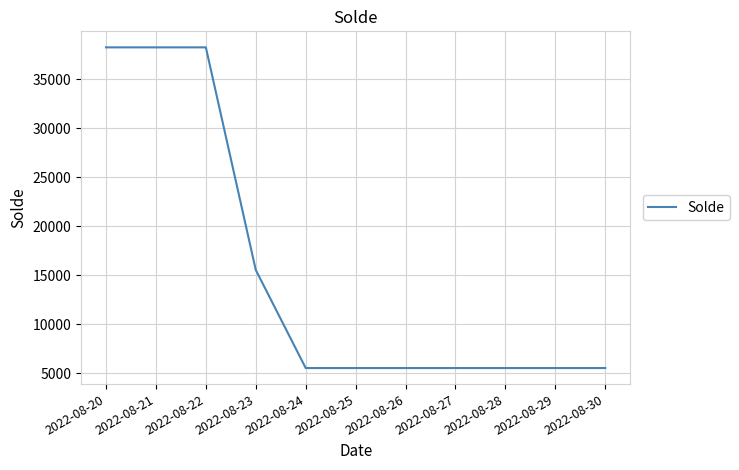

What is the greatest value displayed?

38246